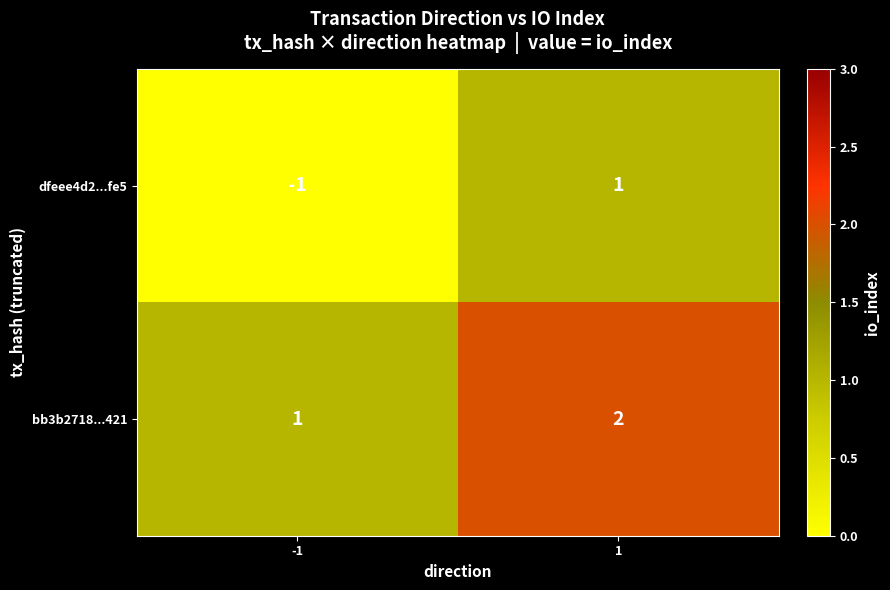

What is the smallest value displayed?

-1